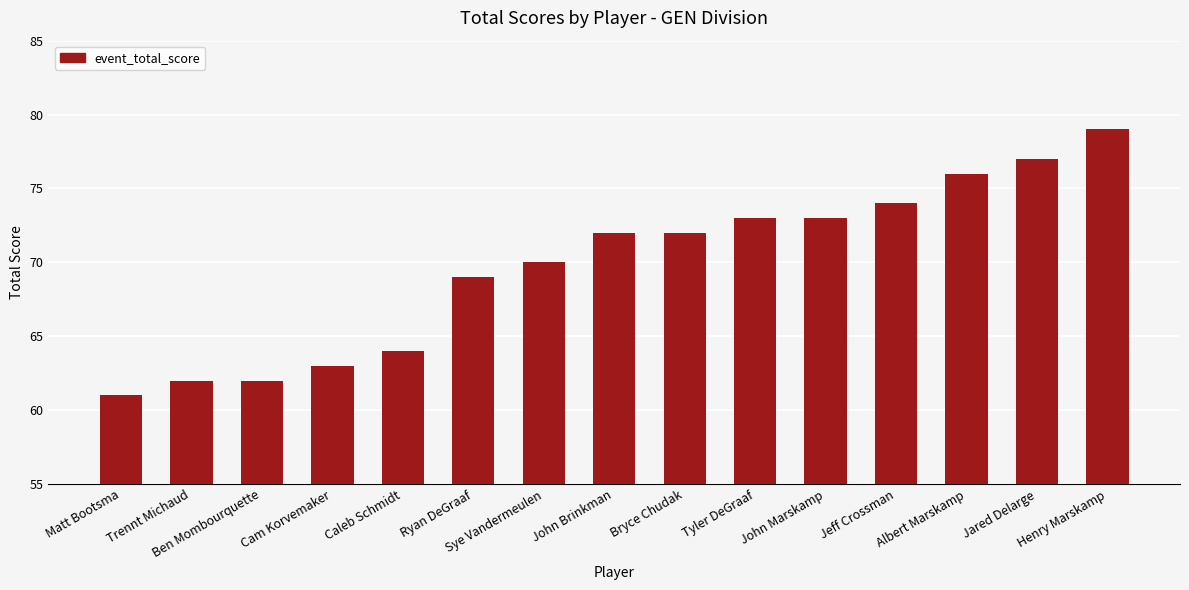

Where is the data nearest to the value 70?

Sye Vandermeulen